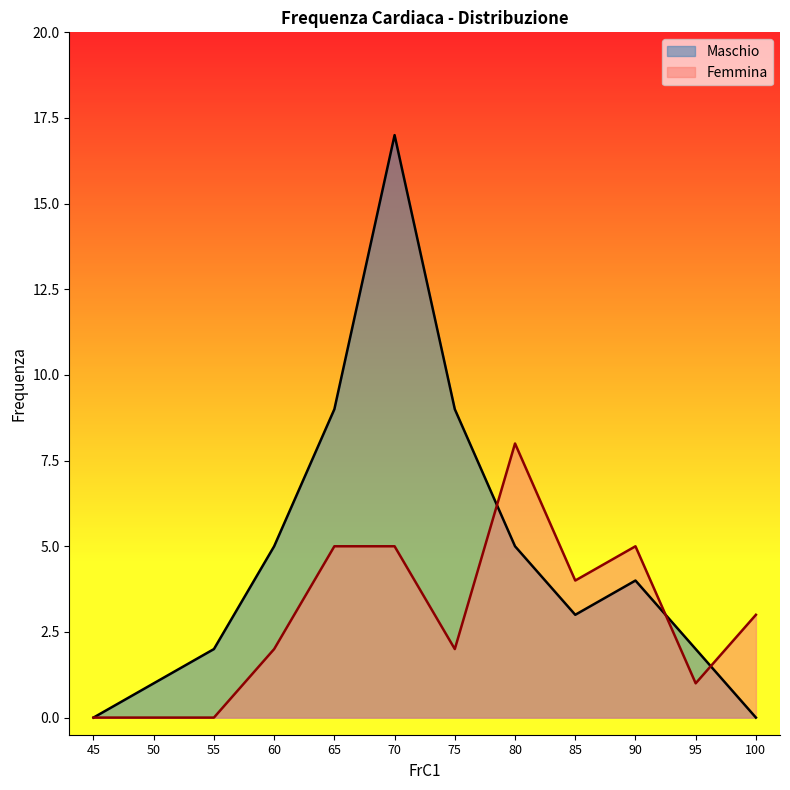

At which category is the sum across all series the highest?

70